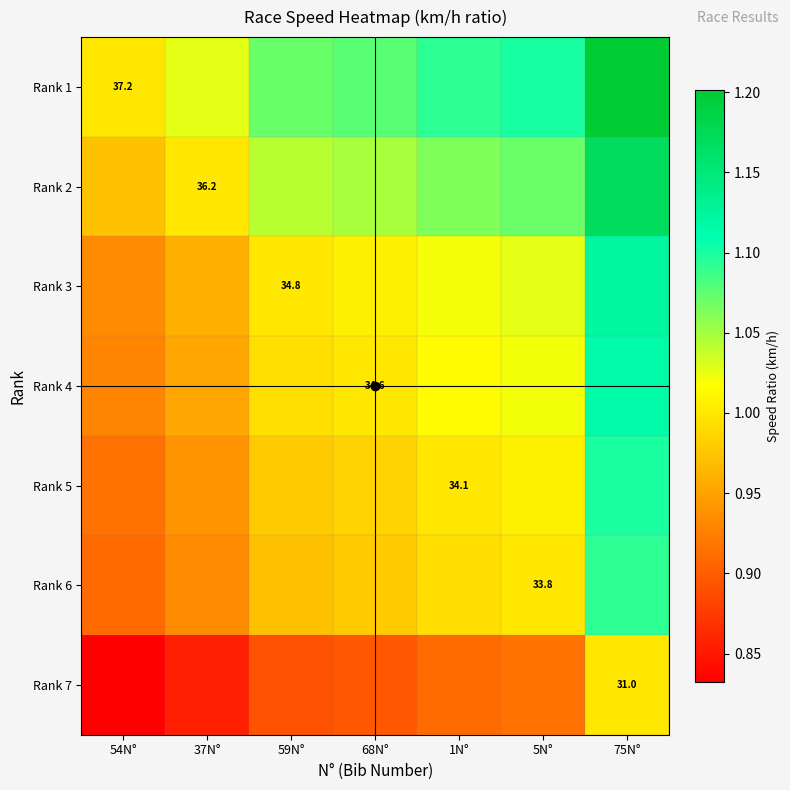

What is the difference between the maximum and minimum values in the Rank 1 series?

0.2